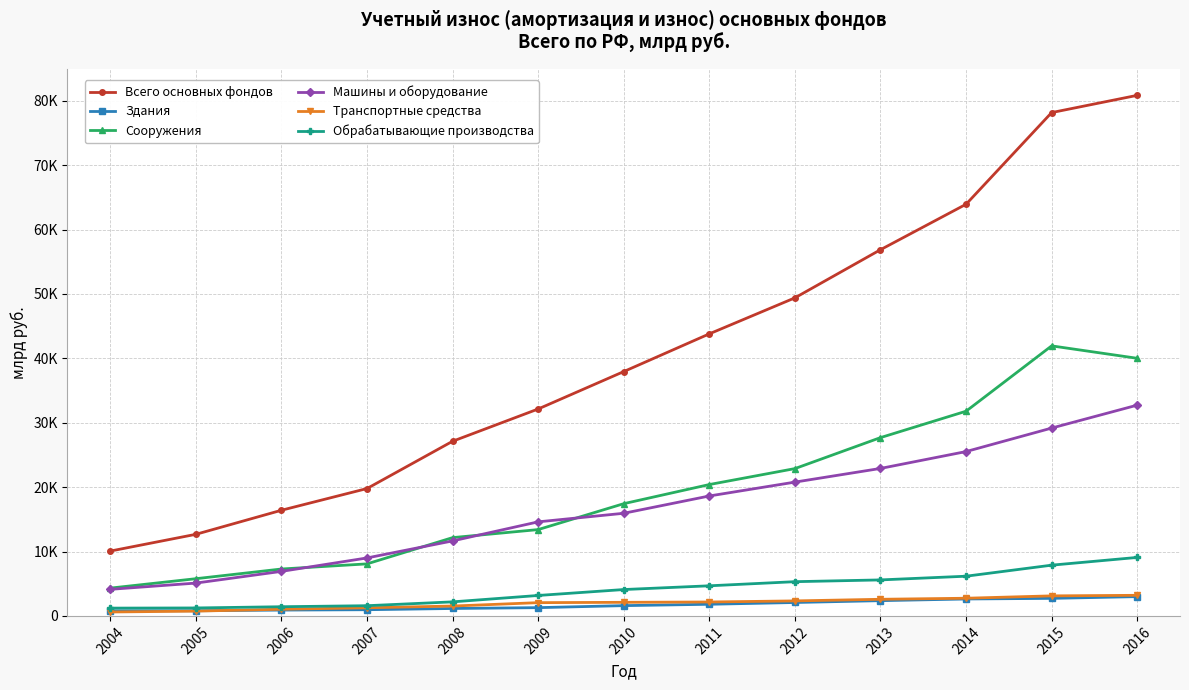

What is the sum of all Здания values?

22081